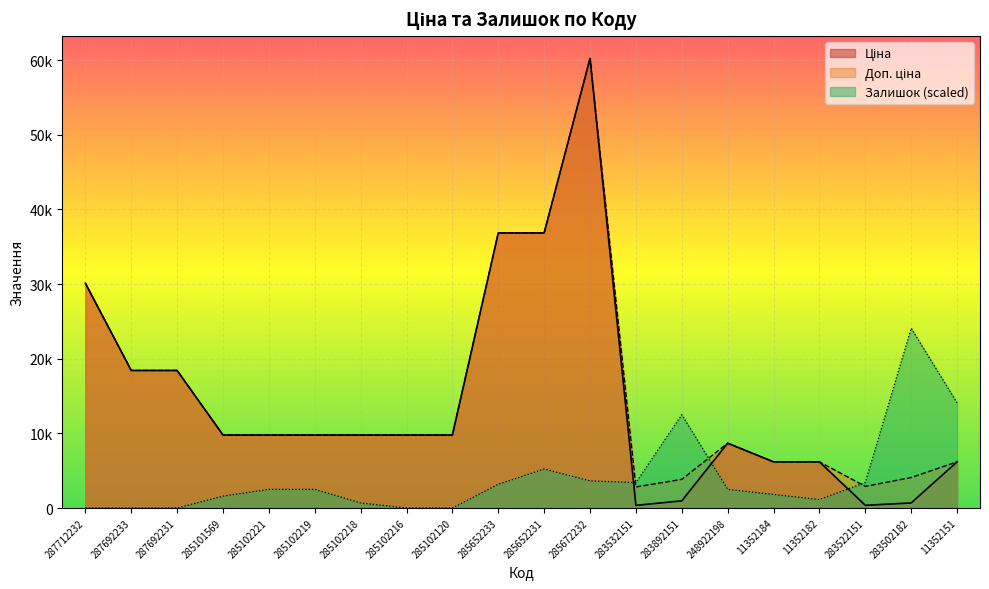

What is the label of the 5th point from the left?

285102221